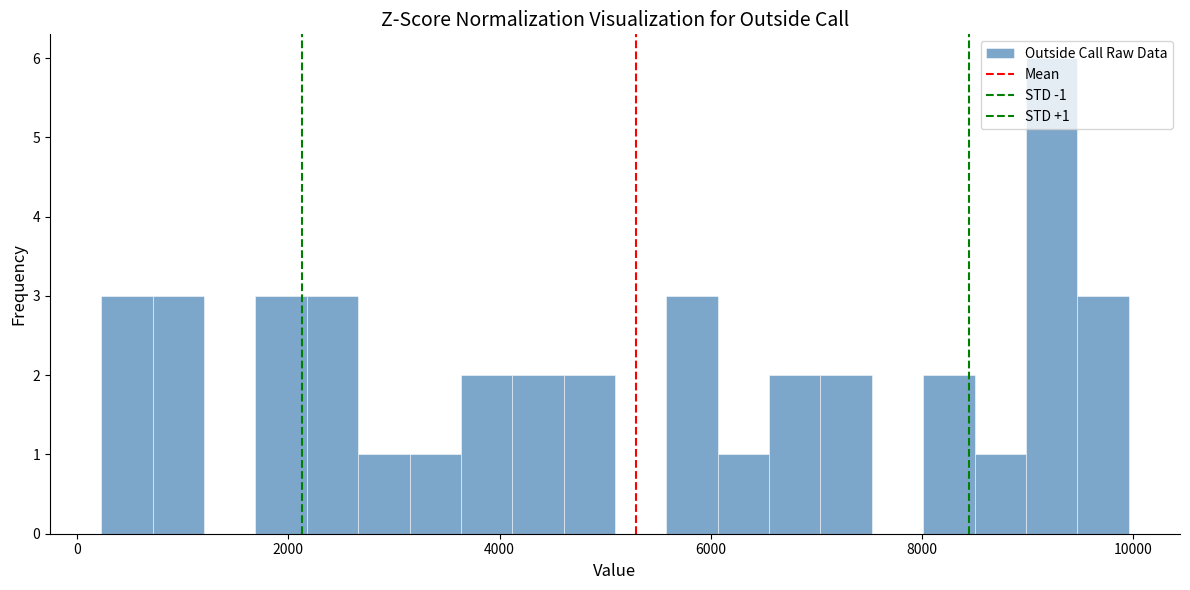

Read against the x-axis, roughly where is the centre of the tallest bar?

9200